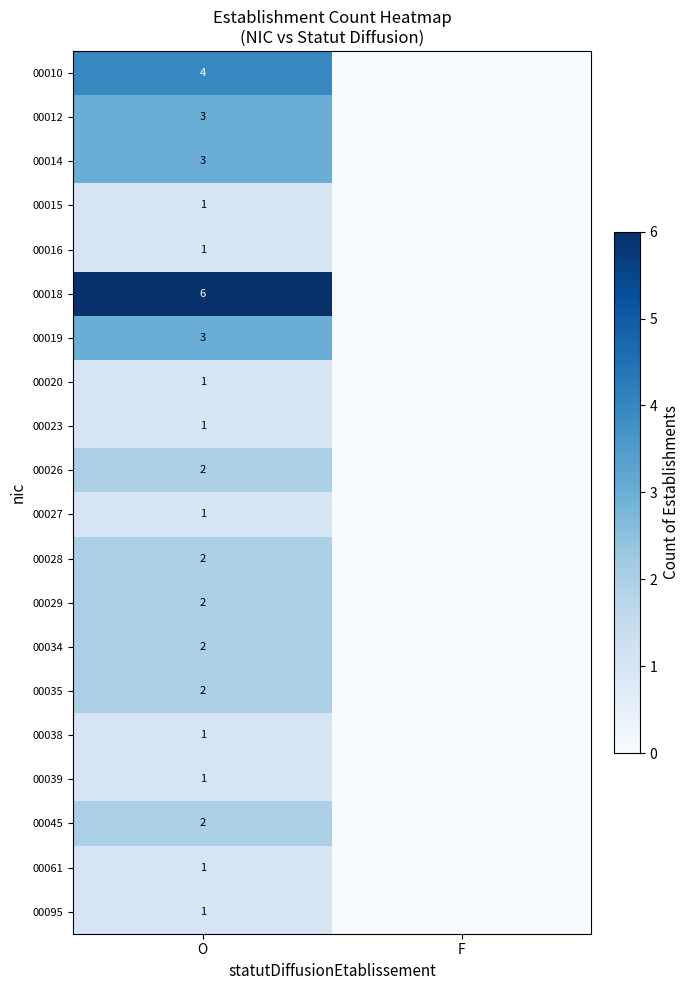

What is the greatest value displayed?

6